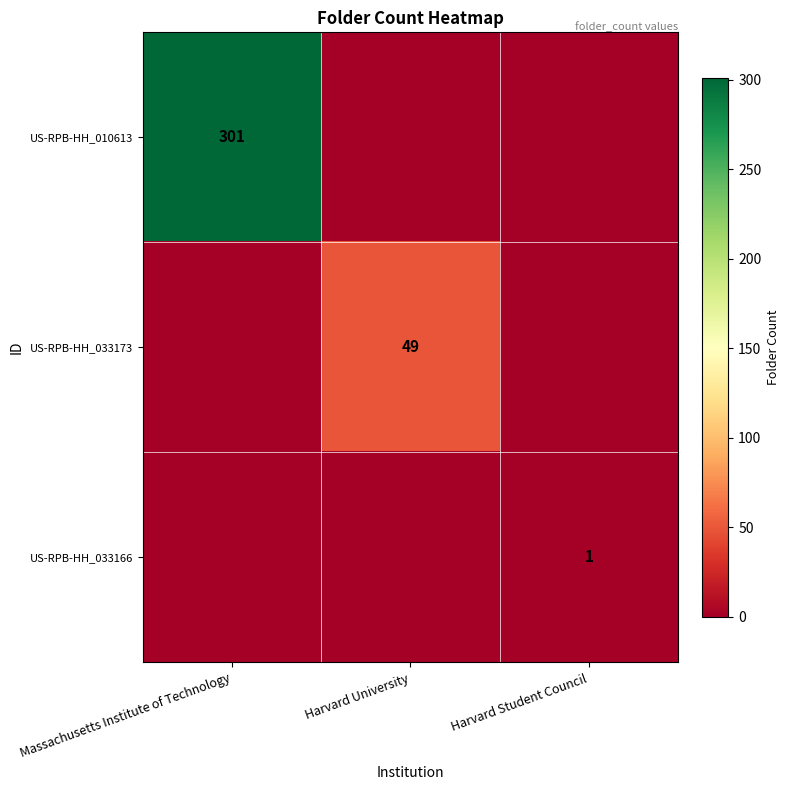

The US-RPB-HH_010613 series shows 301 at Massachusetts Institute of Technology. True or false?

True